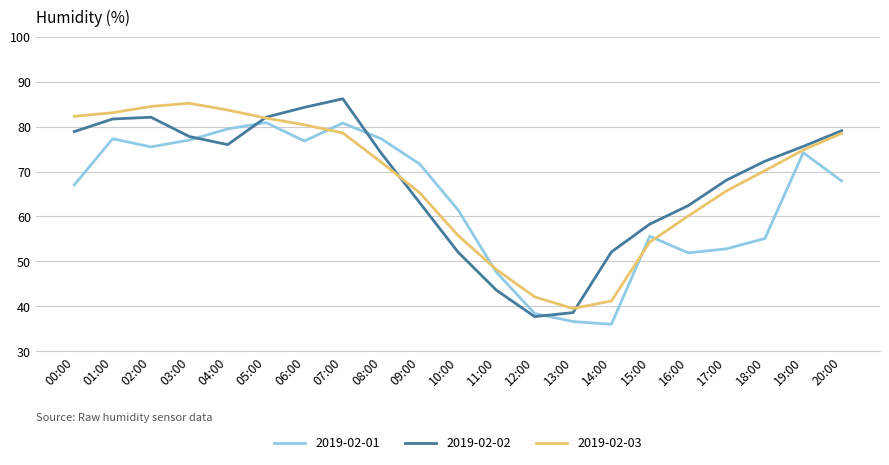

Is this an area chart (filled region under the line)?

No